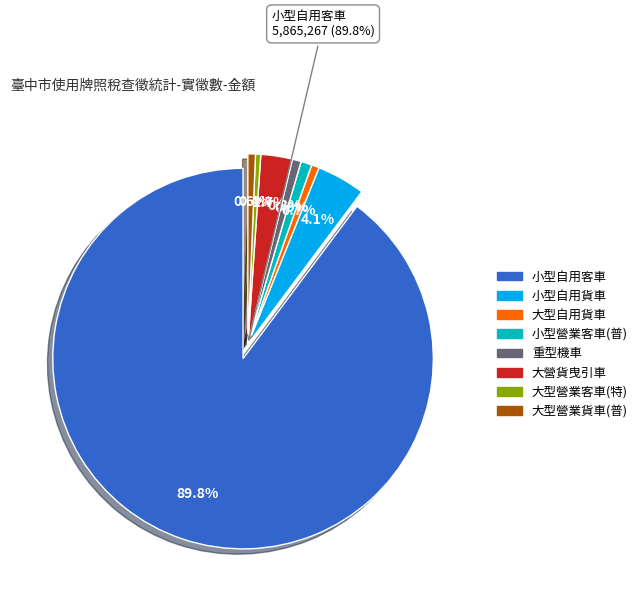

To the nearest percent, what portion does 小型自用客車 represent?

90%